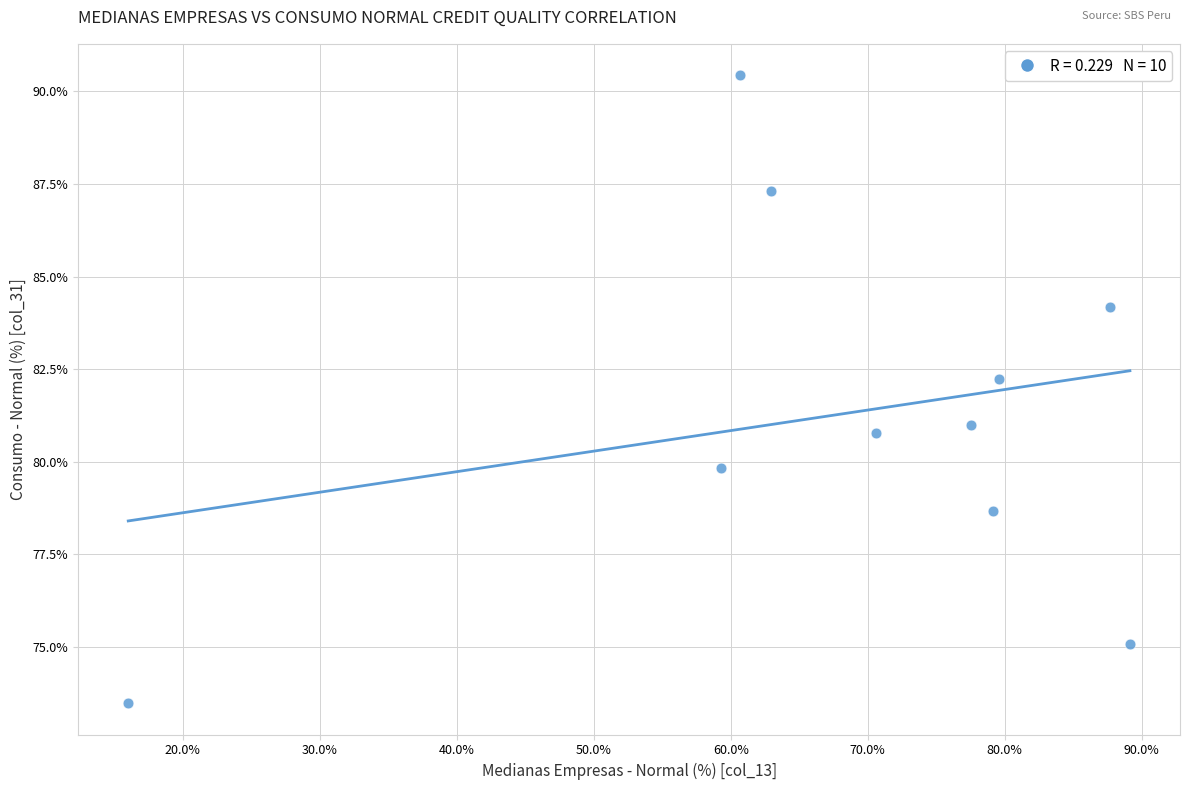

What is the range of Y values (max minus min)?

17.0